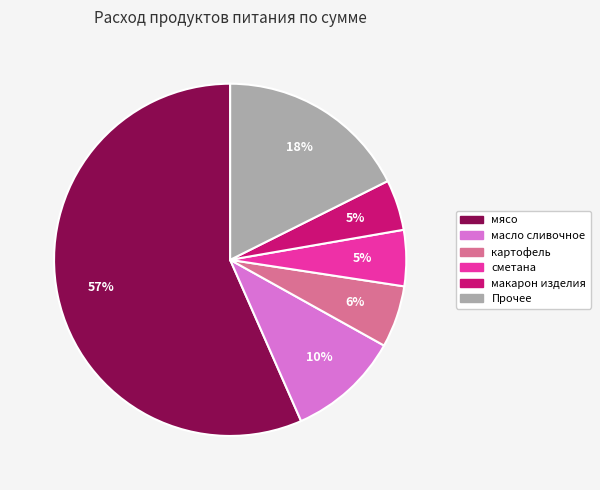

True or false: картофель accounts for 6% of the total.

True